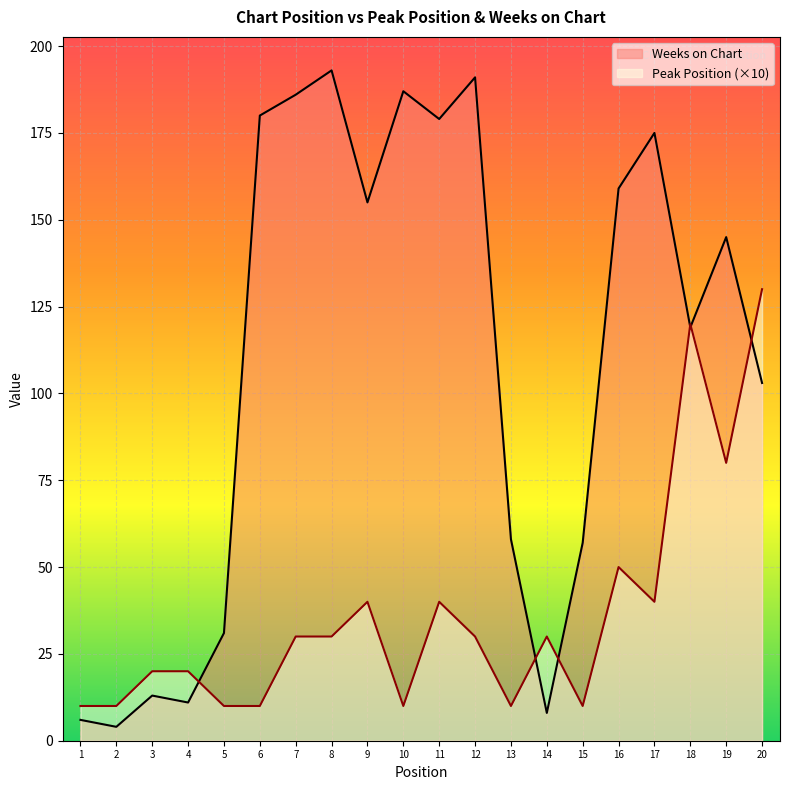

What is the sum of the Weeks on Chart values at 6 and 16?

339